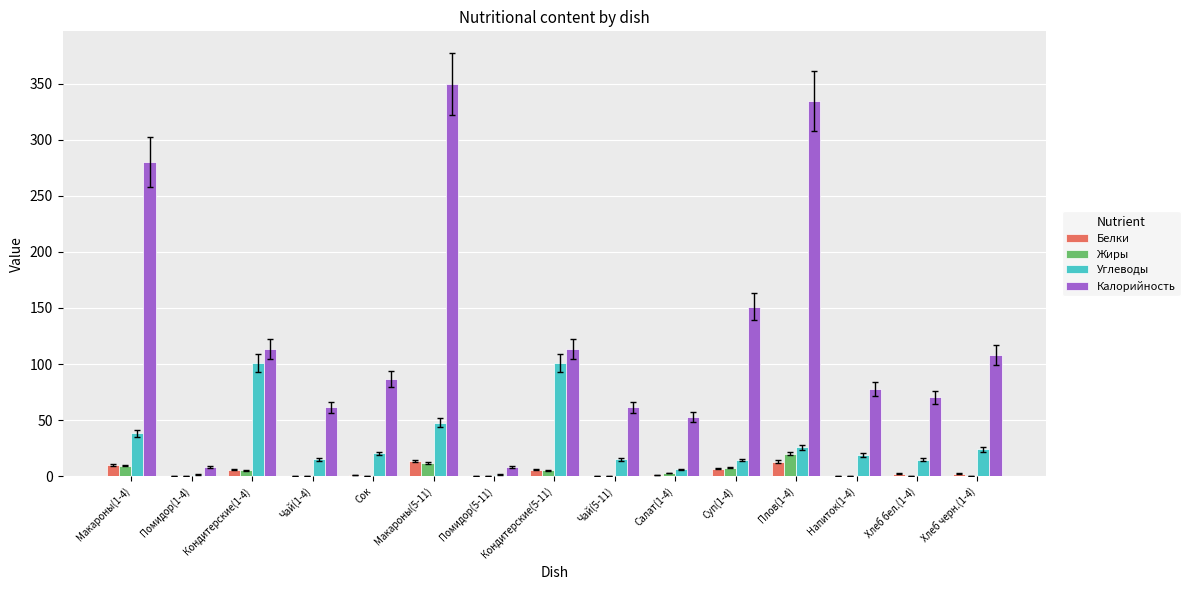

Which series has the largest total across all categories?

Калорийность